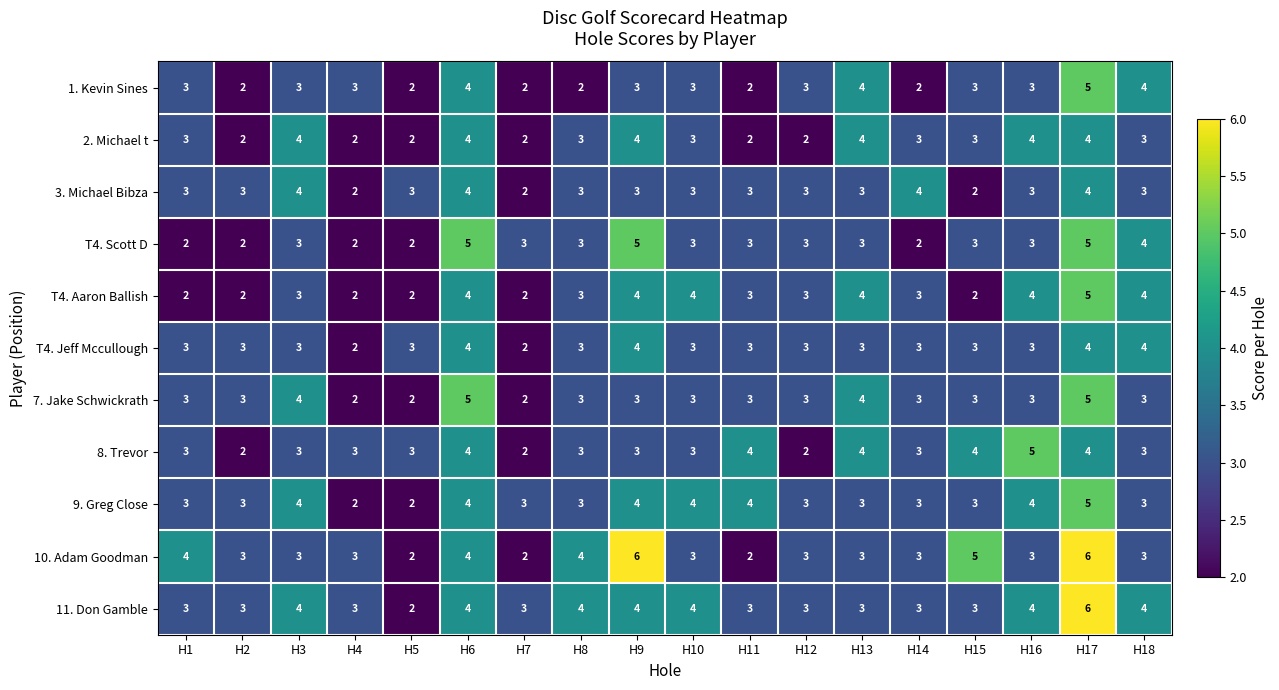

What is the maximum value for 2. Michael t?

4